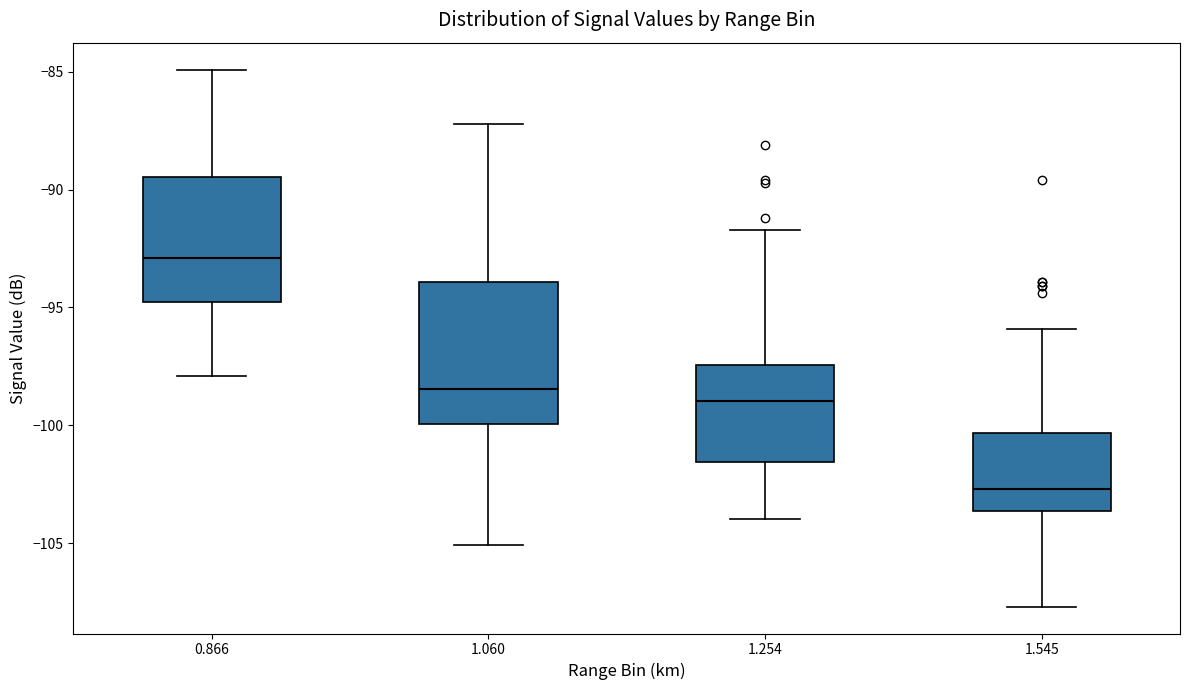

Which box's median line is the lowest?

1.545